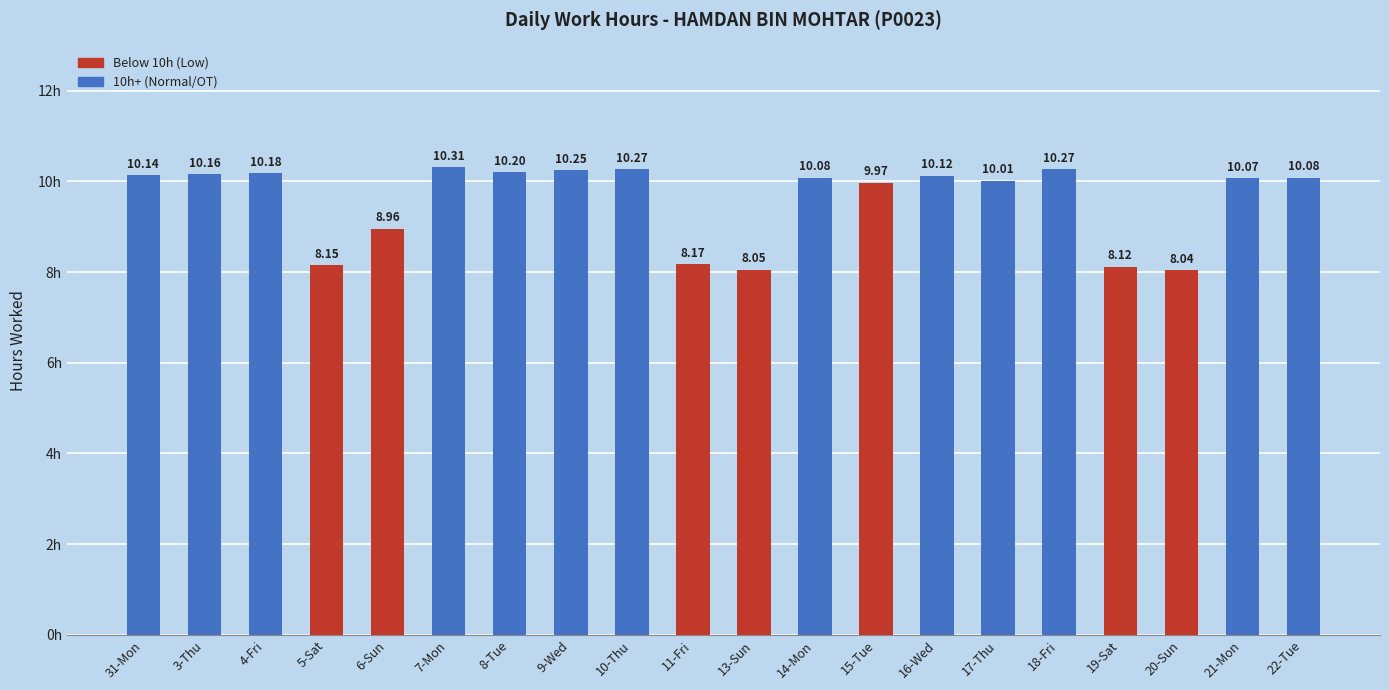

Is it true that the value at 5-Sat is 3.2?

False